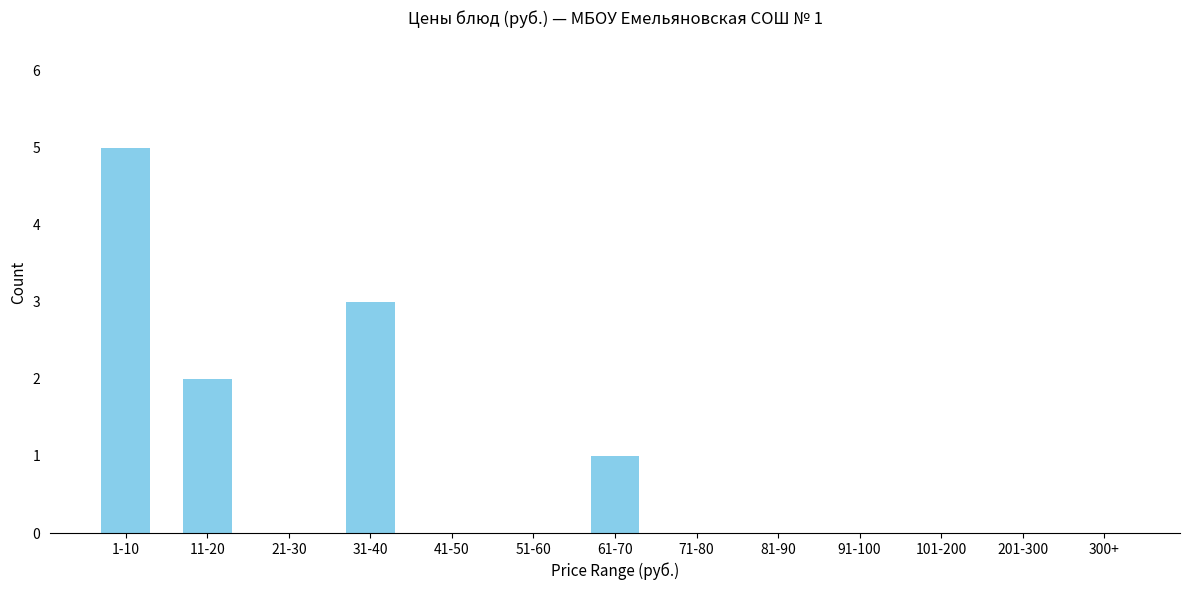

Reading right to left, extract all data points from this chart.

300+=0	201-300=0	101-200=0	91-100=0	81-90=0	71-80=0	61-70=1	51-60=0	41-50=0	31-40=3	21-30=0	11-20=2	1-10=5